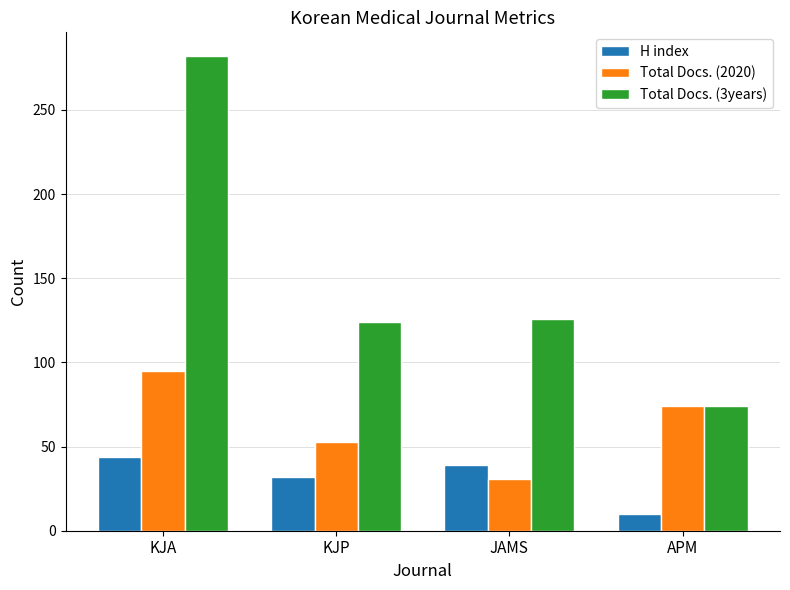

Reading left to right, transcribe all the data shown in this chart.

H index: KJA=44	KJP=32	JAMS=39	APM=10
Total Docs. (2020): KJA=95	KJP=53	JAMS=31	APM=74
Total Docs. (3years): KJA=282	KJP=124	JAMS=126	APM=74